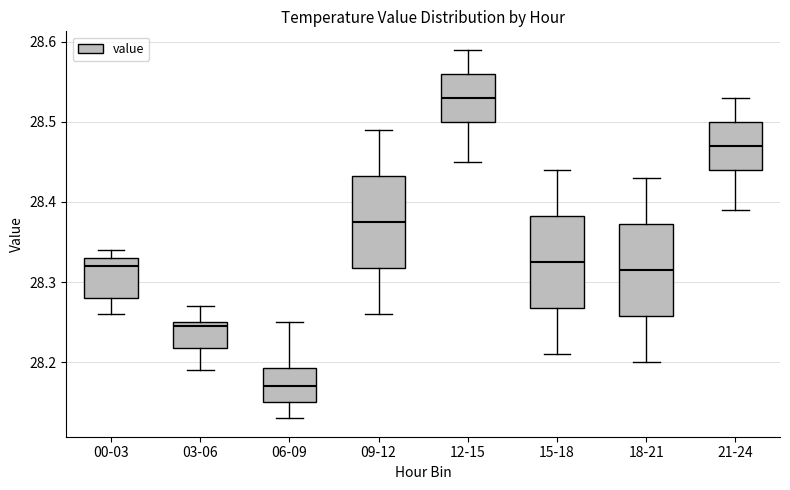

Reading left to right, read every box against the y-axis: the position of its median line, the range the box covers, and the ends of its whiskers. The values are not printed on the chart, so give them approximately, as read against the axis.

00-03: median 28.32, box 28.28 to 28.33, whiskers 28.26 to 28.34
03-06: median 28.25 (just below the box's upper edge), box 28.22 to 28.25, whiskers 28.19 to 28.27
06-09: median 28.17, box 28.15 to 28.19, whiskers 28.13 to 28.25
09-12: median 28.38, box 28.32 to 28.43, whiskers 28.26 to 28.49
12-15: median 28.53, box 28.50 to 28.56, whiskers 28.45 to 28.59
15-18: median 28.33, box 28.27 to 28.38, whiskers 28.21 to 28.44
18-21: median 28.32, box 28.26 to 28.37, whiskers 28.20 to 28.43
21-24: median 28.47, box 28.44 to 28.50, whiskers 28.39 to 28.53